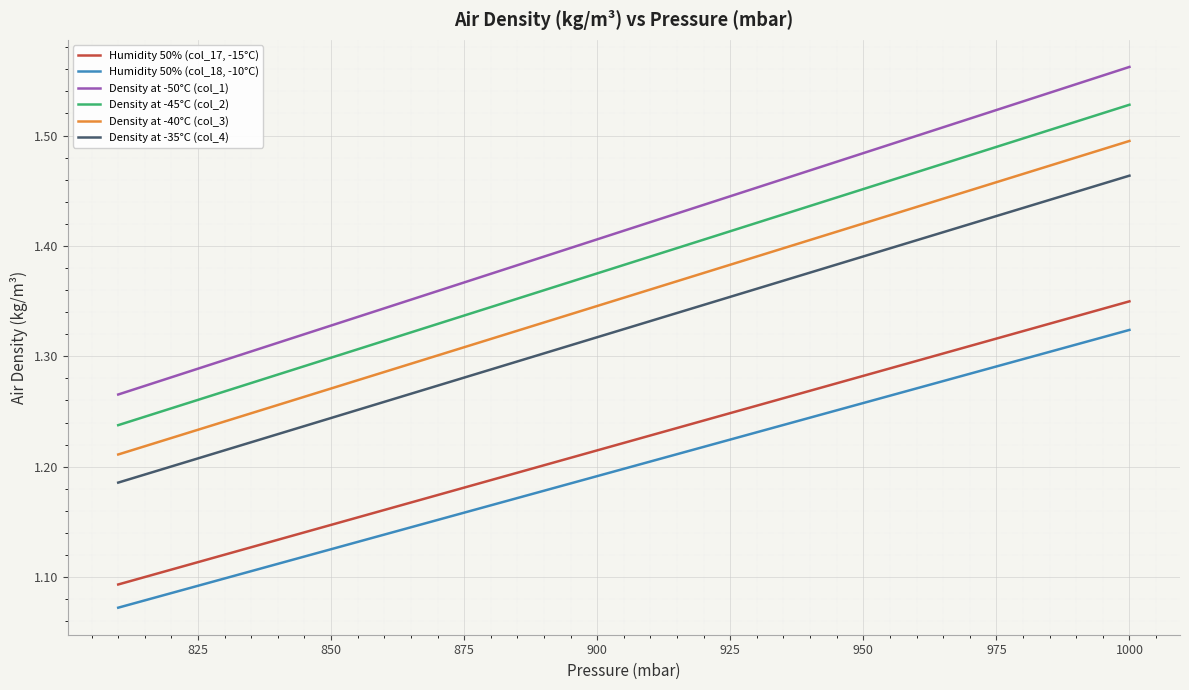

Which series has the largest total across all categories?

Density at -50°C (col_1)